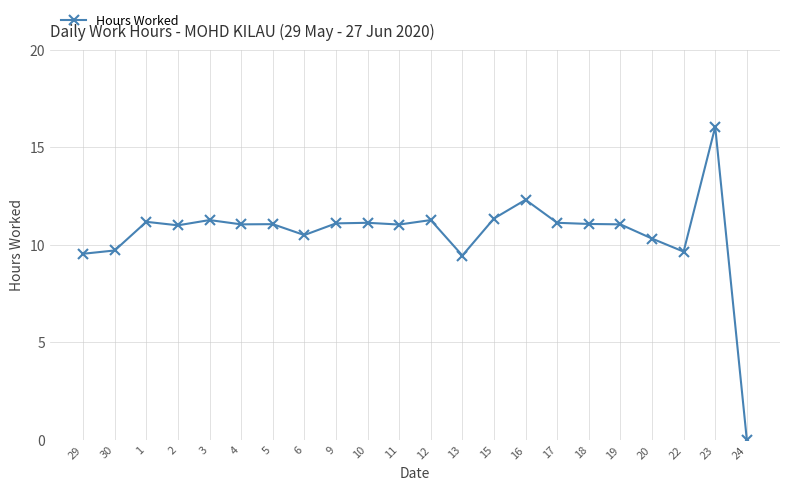

Approximately how many times larger is the value at 16 compared to 9?

1.1